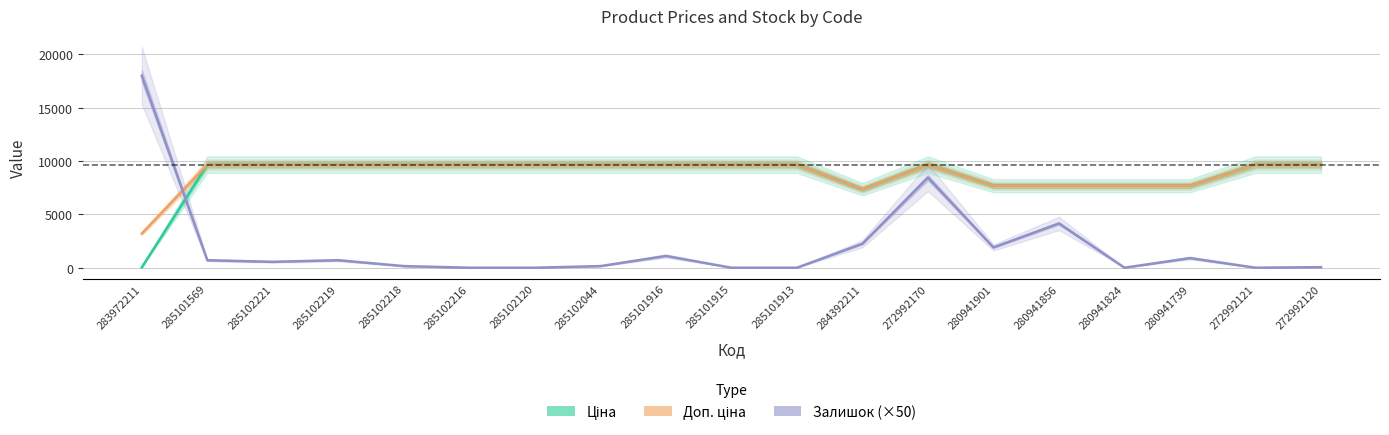

At which label is Залишок (×50) closest to 9000?

272992170